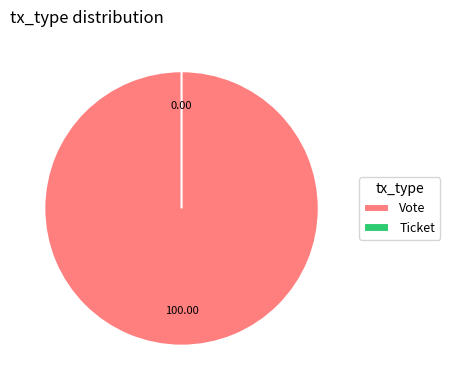

To the nearest percent, what is the difference between the Ticket and Vote slice percentages?

100%